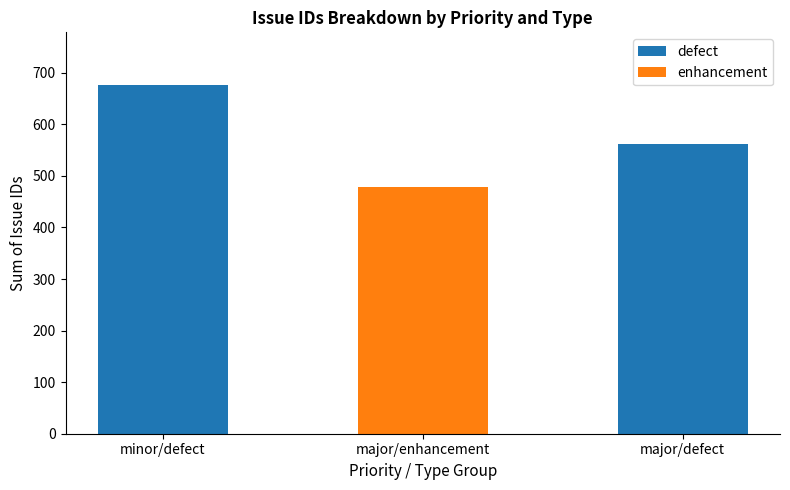

Between minor/defect and major/defect, which series saw the biggest shift?

defect